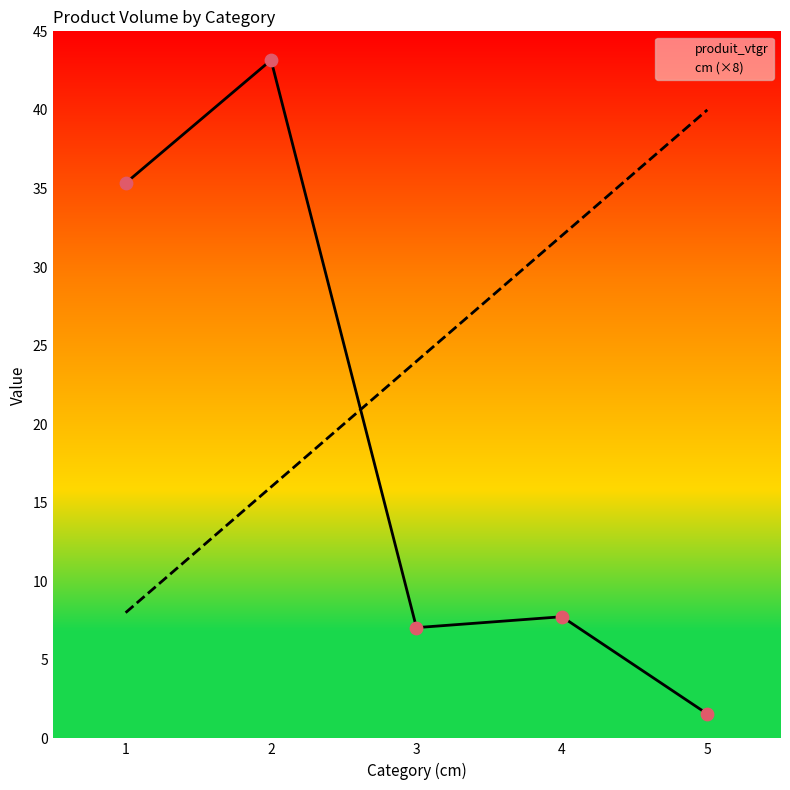

At which category is the sum across all series the highest?

2